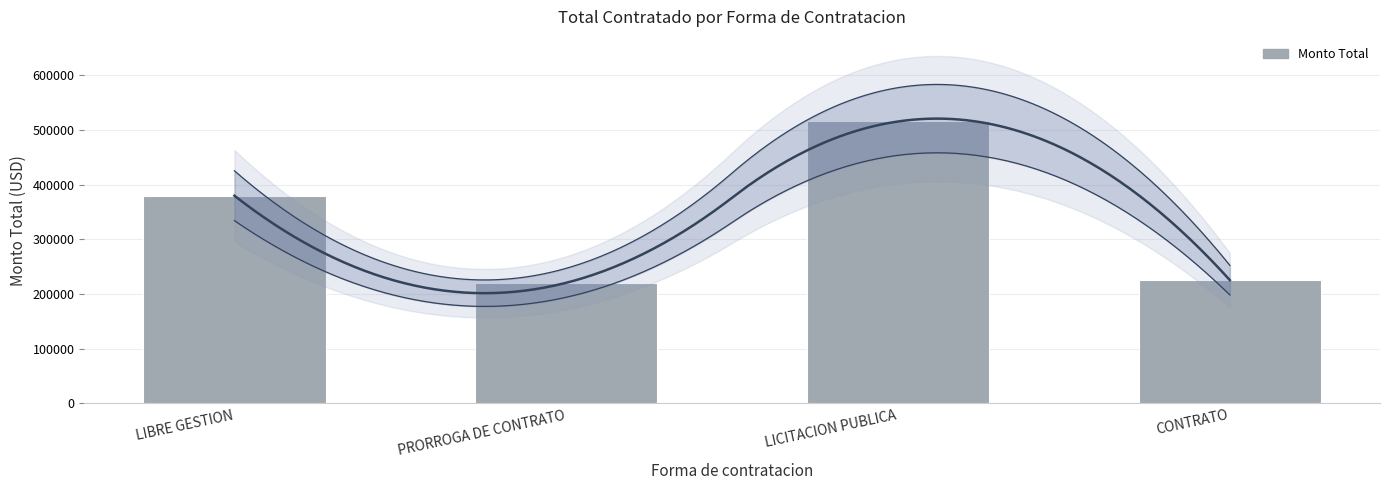

What is the difference between the values at CONTRATO and LIBRE GESTION?

154326.2